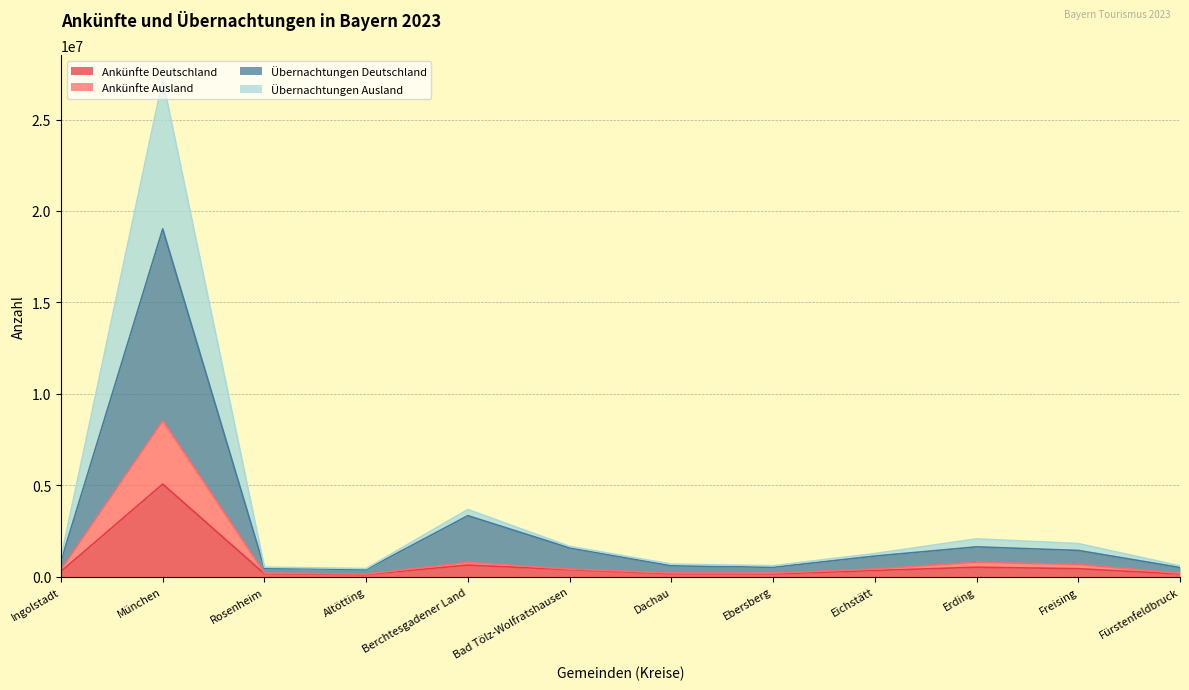

At which category does Übernachtungen Deutschland reach its first local peak?

München